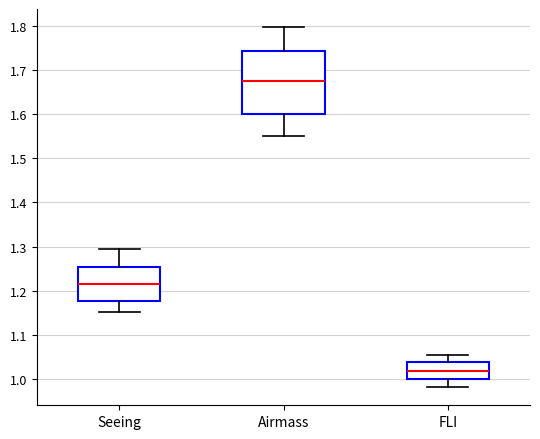

Which box's median line is the highest?

Airmass